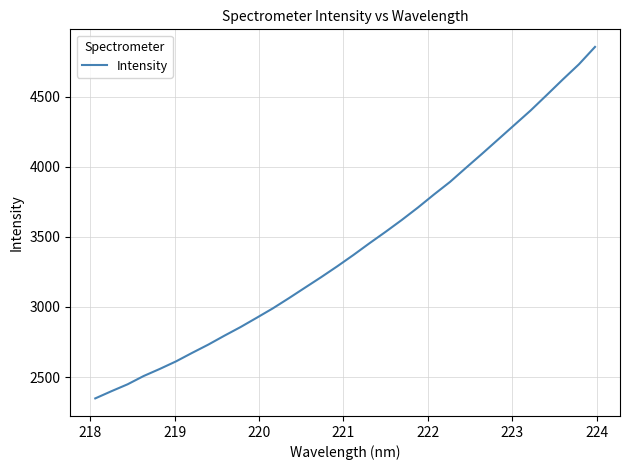

How many categories are shown in the chart?

32